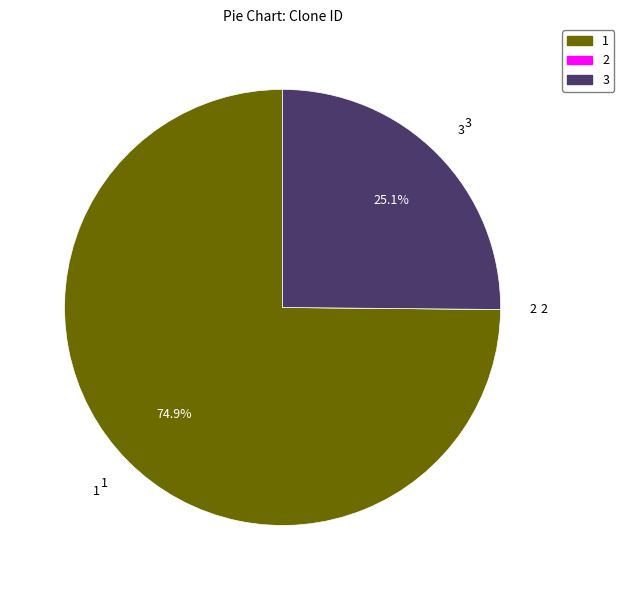

Is there a majority slice in this chart?

Yes